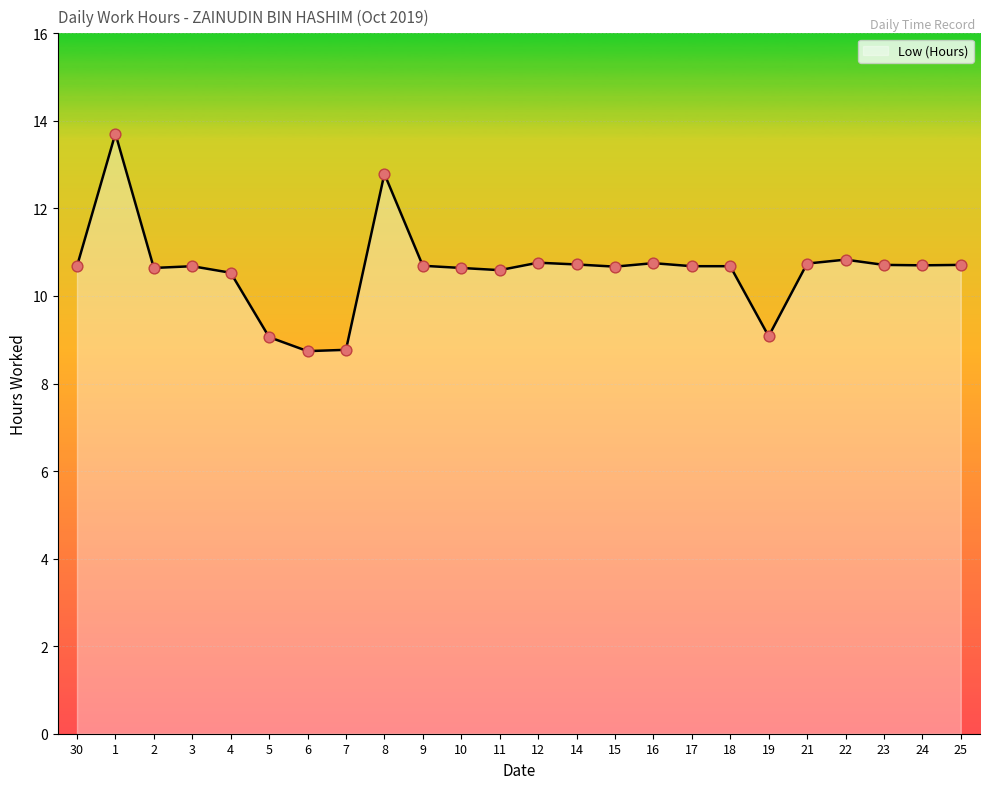

Between 4 and 5, which is larger?

4